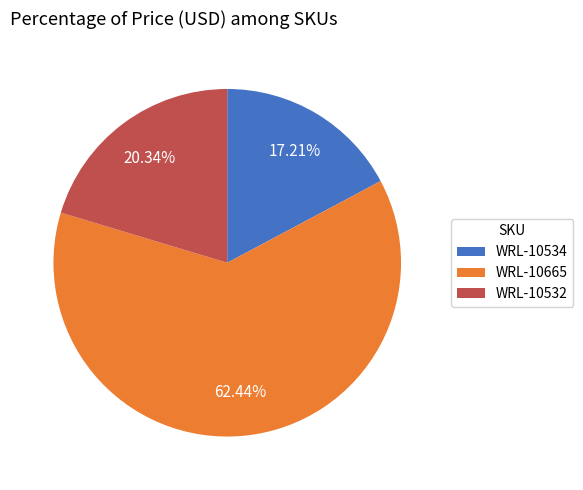

What is the largest slice in the pie chart?

WRL-10665